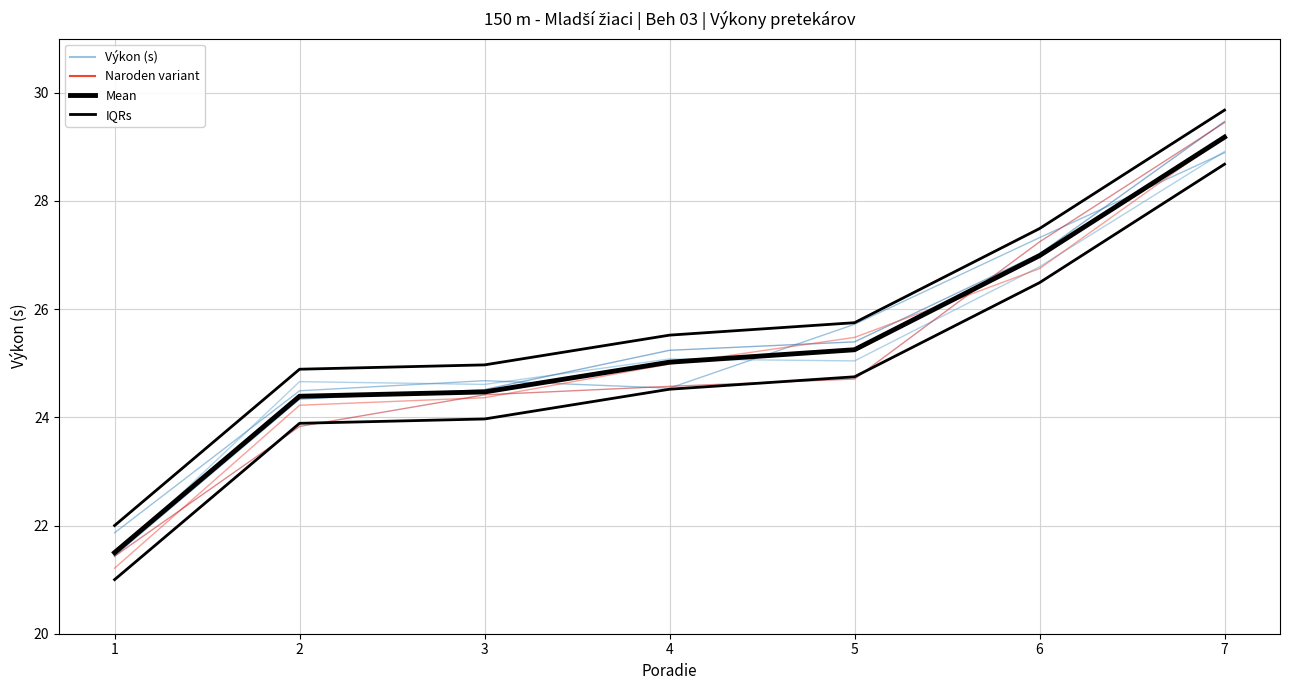

Is it true that Výkon (s) equals 24.4 at 2?

True